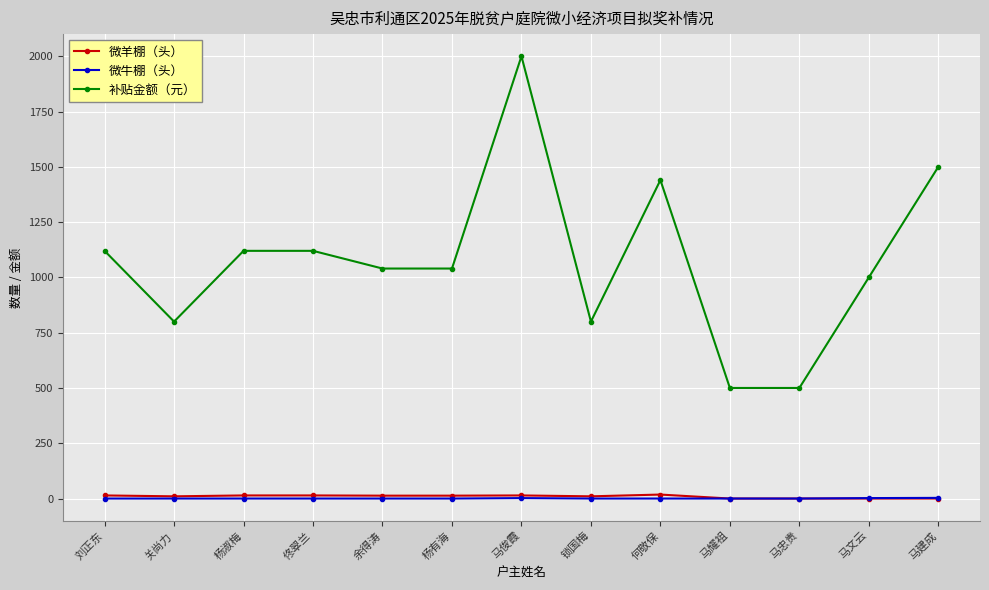

True or false: 微羊棚（头） and 补贴金额（元） intersect in this chart.

False